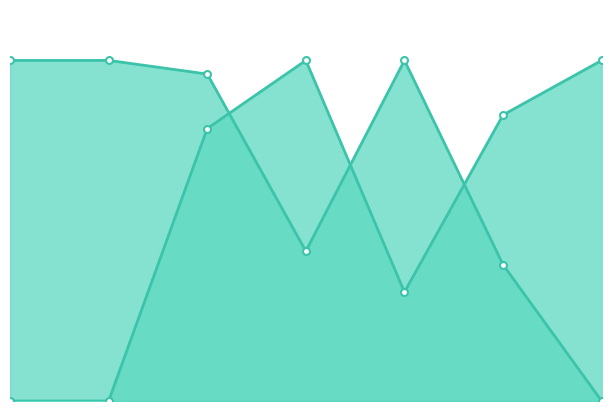

At which label does Score 1 line reach its minimum?

1